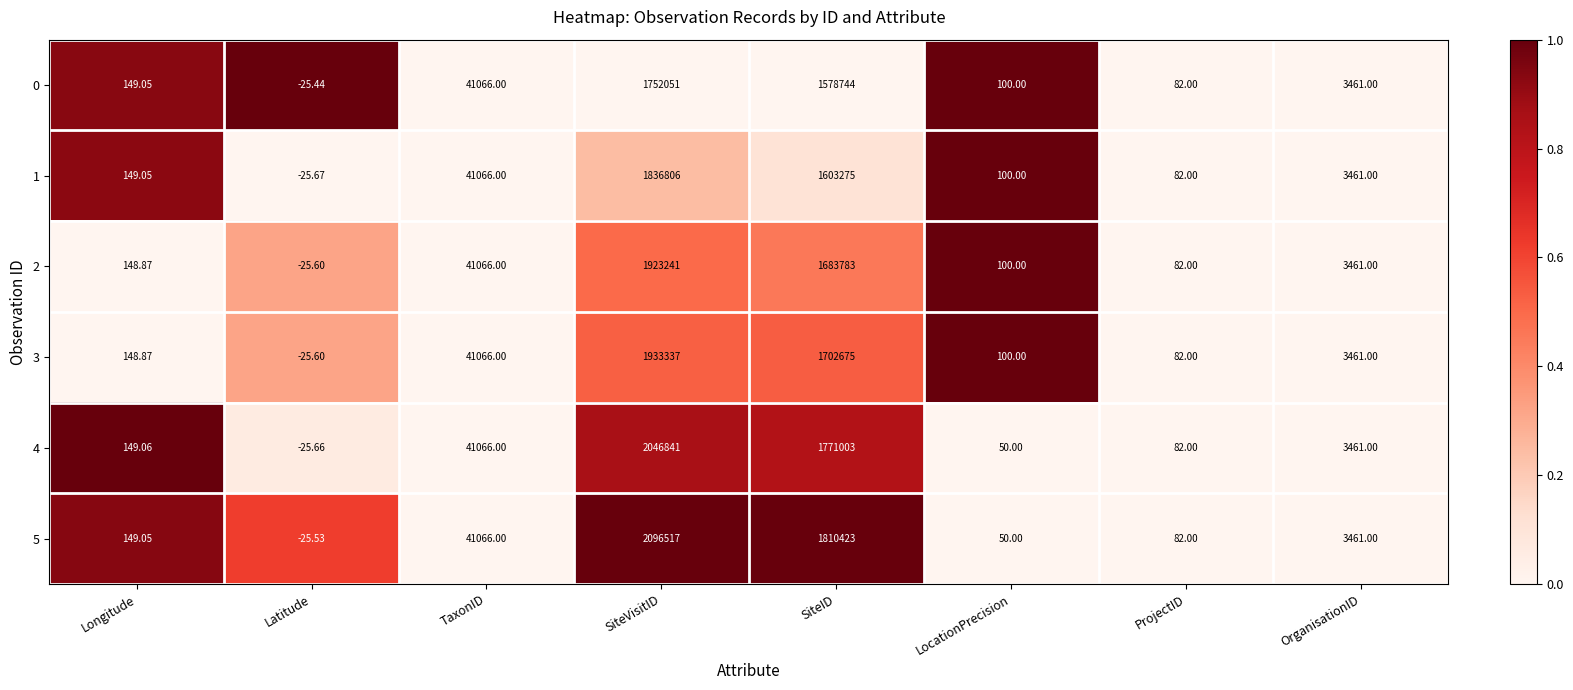

At which category is the sum across all series the highest?

SiteVisitID